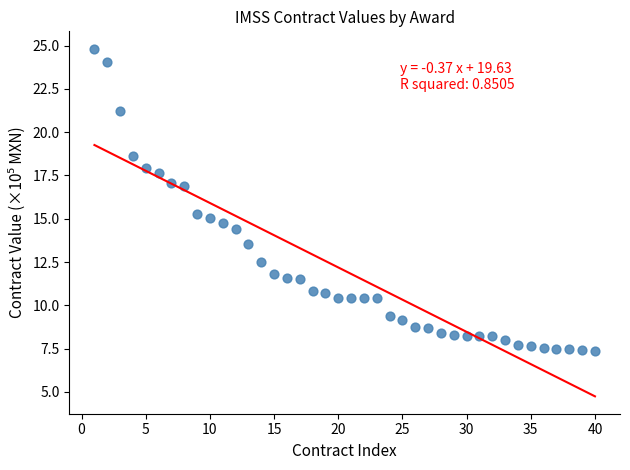

What is the range of Y values (max minus min)?

17.5